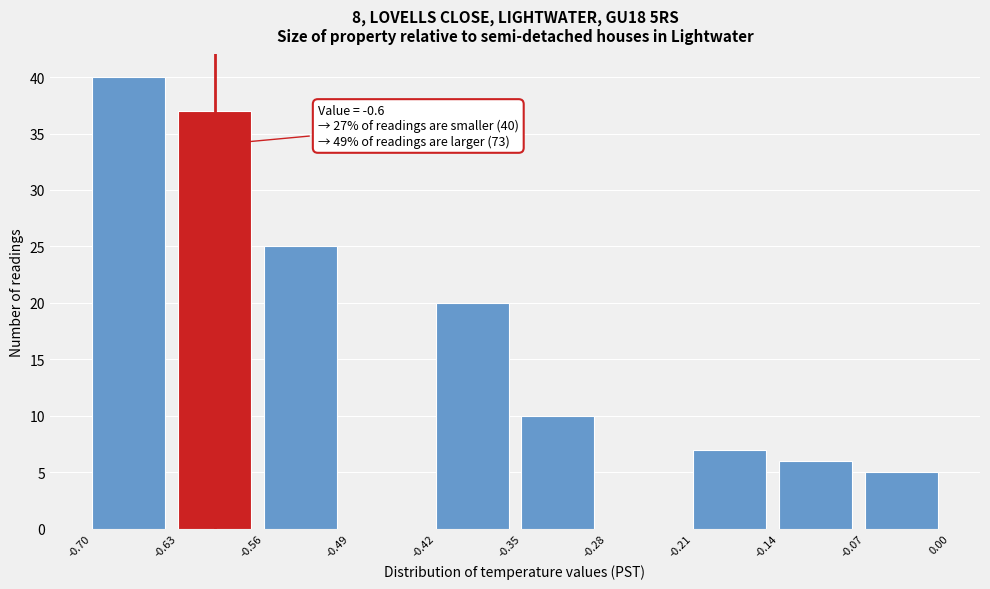

Which range on the x-axis has the tallest bar?

-0.70 to -0.63